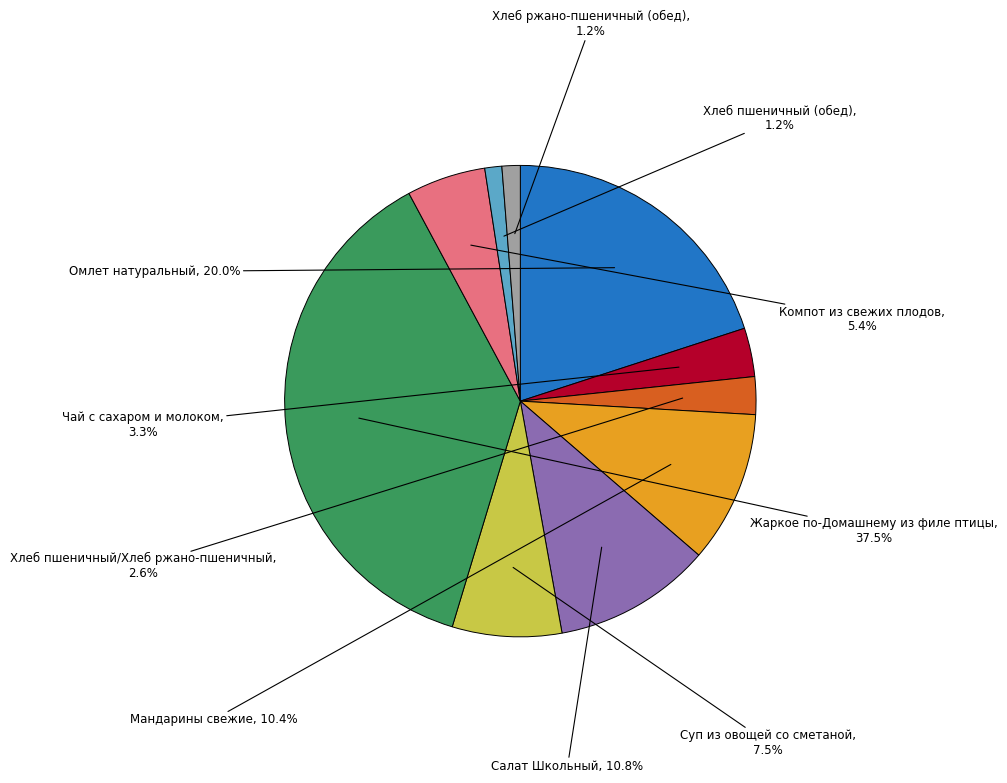

Which has a higher value, Хлеб ржано-пшеничный (обед) or Хлеб пшеничный/Хлеб ржано-пшеничный?

Хлеб пшеничный/Хлеб ржано-пшеничный